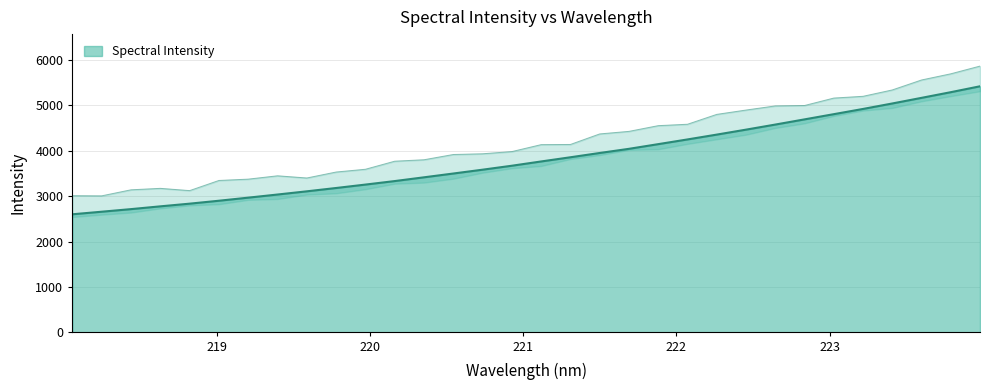

At which label does the data first exceed 3765?

221.1174